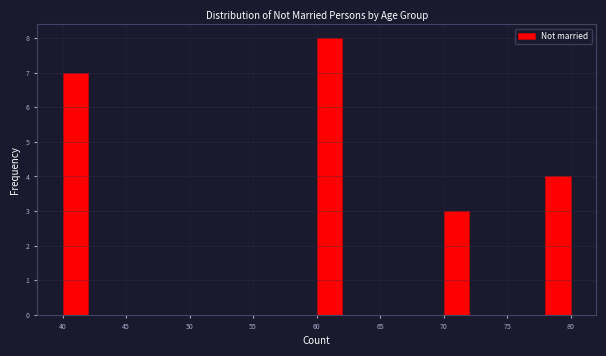

Reading left to right, list every bar in this chart as the range it spans on the x-axis followed by its height. The values are not printed on the chart, so give them approximately, as read against the axis.

40 to 42: 7
42 to 44: 0
44 to 46: 0
46 to 48: 0
48 to 50: 0
50 to 52: 0
52 to 54: 0
54 to 56: 0
56 to 58: 0
58 to 60: 0
60 to 62: 8
62 to 64: 0
64 to 66: 0
66 to 68: 0
68 to 70: 0
70 to 72: 3
72 to 74: 0
74 to 76: 0
76 to 78: 0
78 to 80: 4